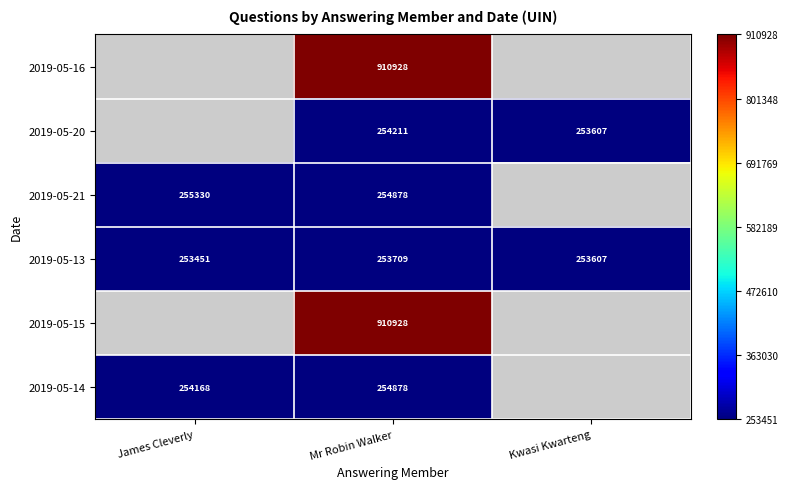

The 2019-05-14 series shows 108038 at James Cleverly. True or false?

False